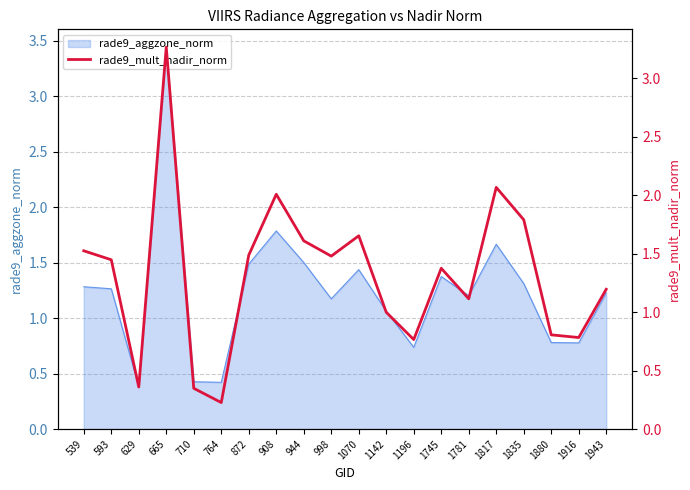

Is it true that rade9_aggzone_norm equals 1.1 at 665?

False